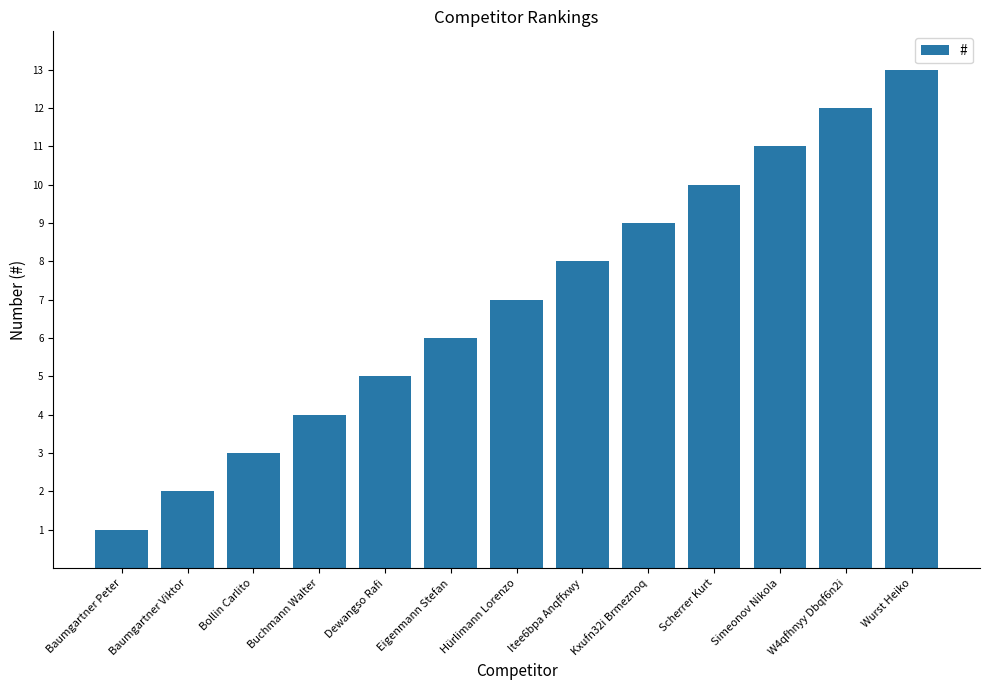

The value at Baumgartner Viktor is 3. True or false?

False